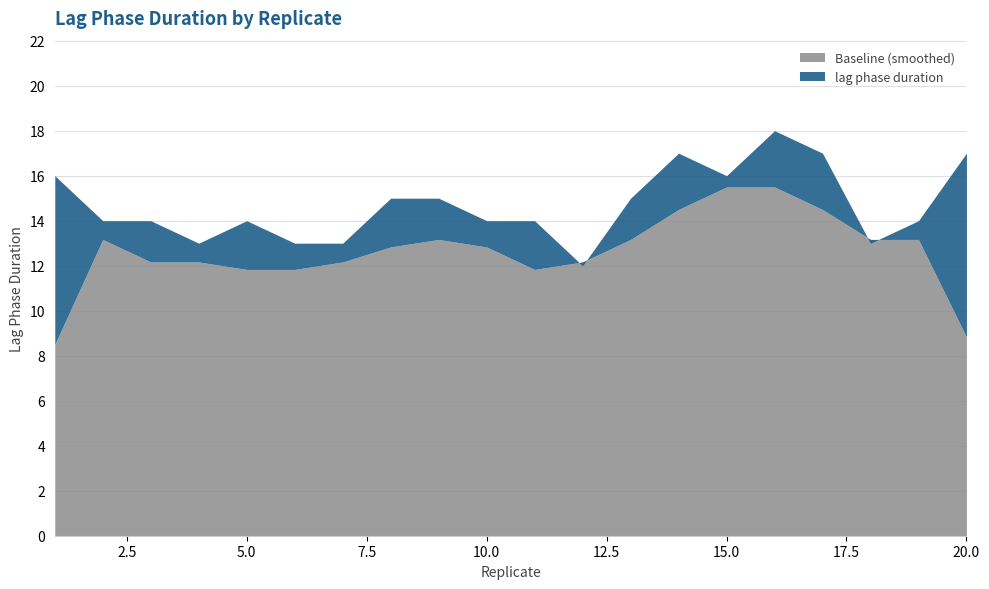

At which category does the data reach its first local valley?

4